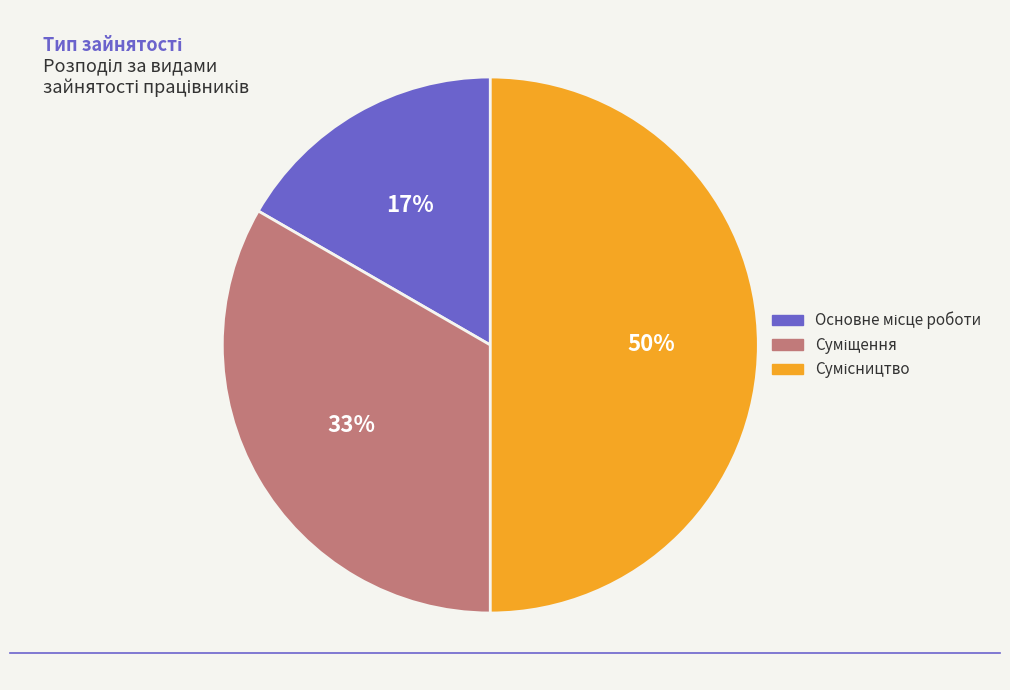

To the nearest percent, what is the difference between the largest and smallest slice percentages?

33%